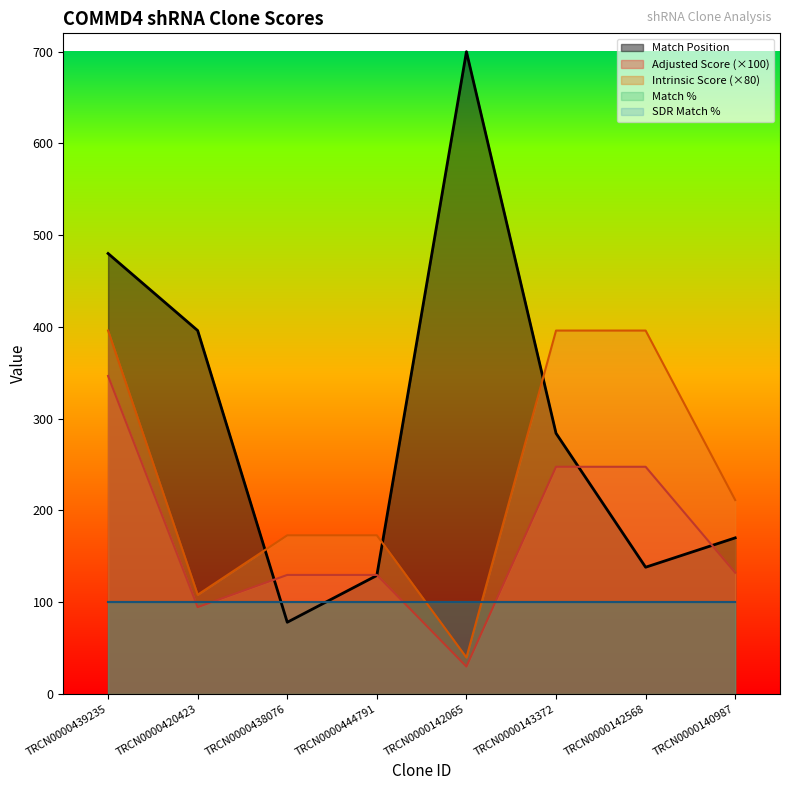

Which series has the largest total across all categories?

Match Position